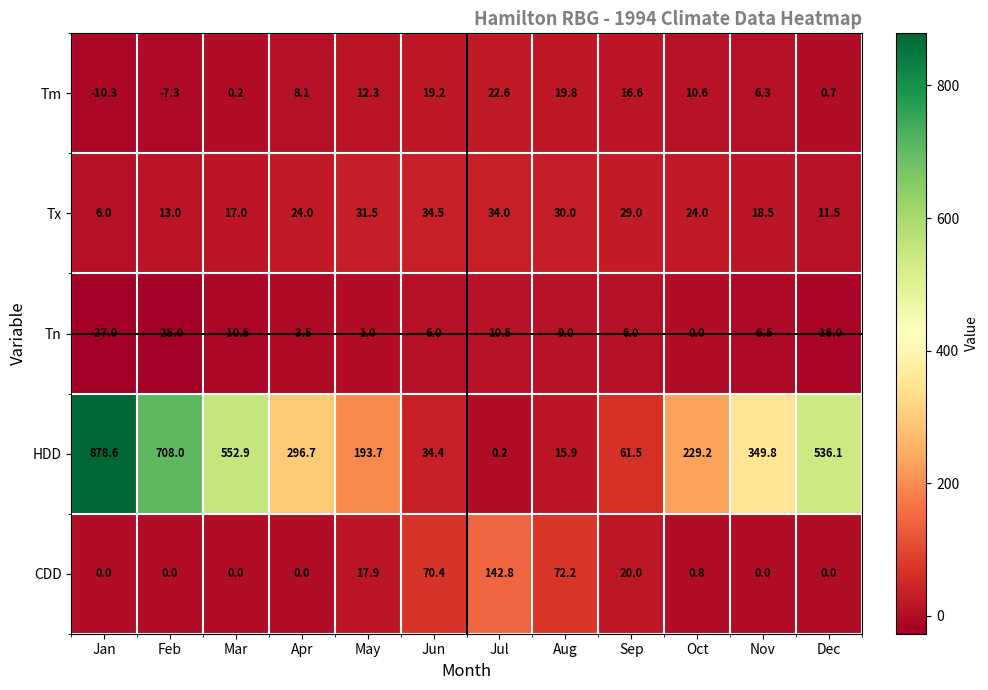

What is the smallest value displayed?

-27.0